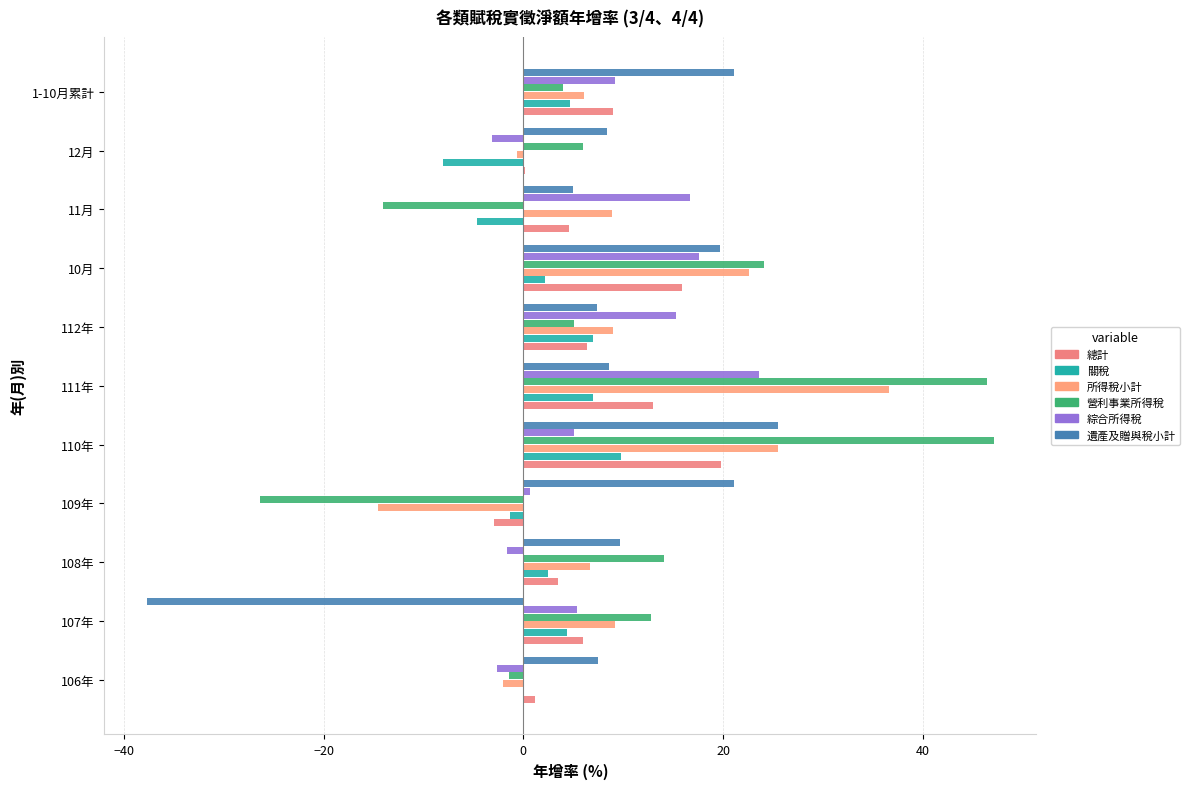

How many data points does each series have?

11